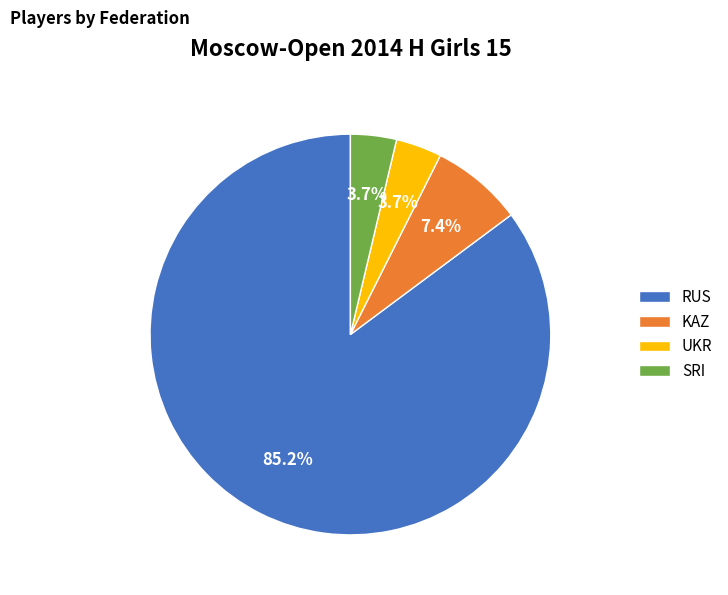

What is the ratio of the value at UKR to the value at KAZ?

0.5